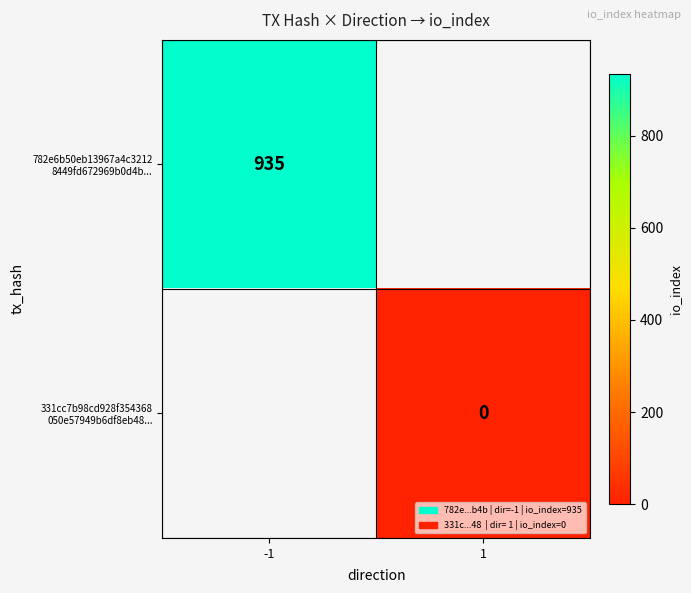

At which label does 331cc7b98cd928f354368 050e57949b6df8eb48... reach its peak?

-1